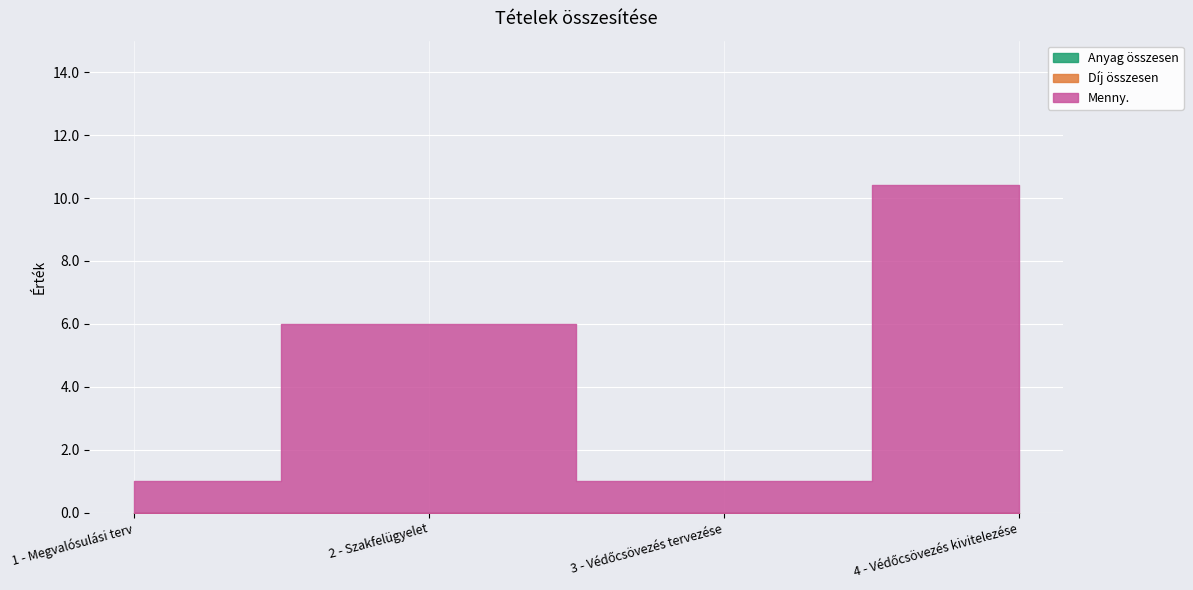

True or false: Menny. has a value of 0.3 at 3 - Védőcsövezés tervezése.

False